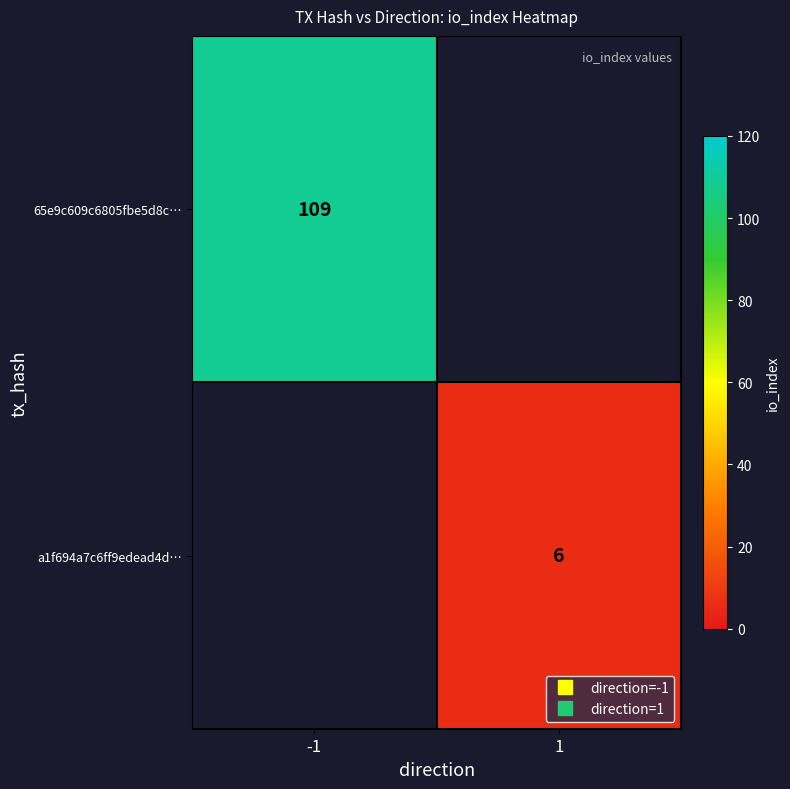

What is the greatest value displayed?

109.0